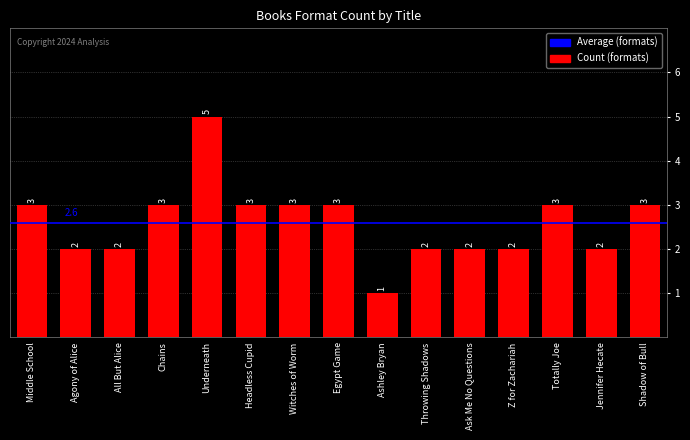

Are the bars horizontal?

No